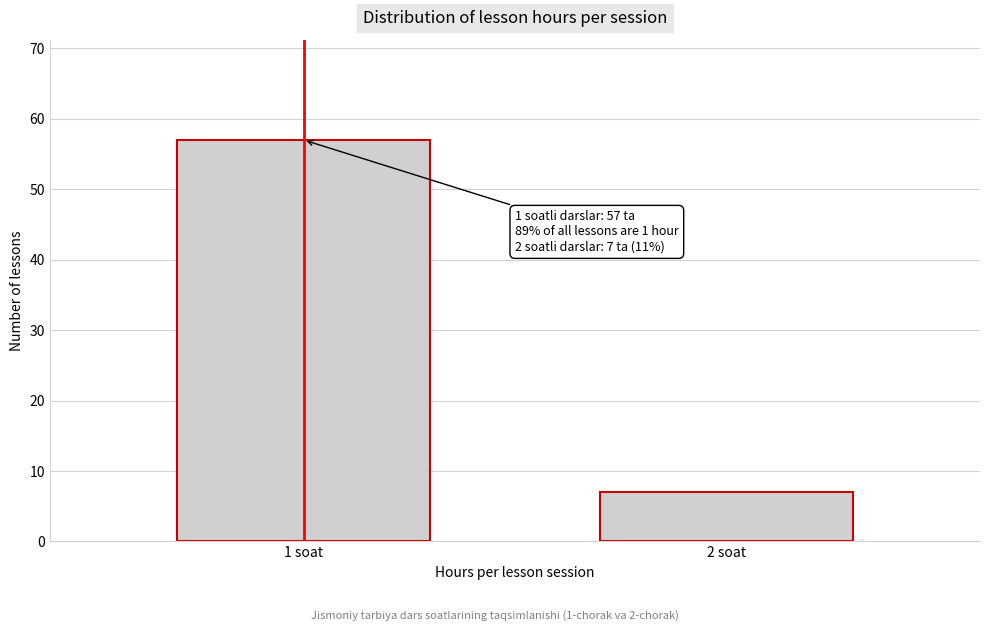

Reading left to right, transcribe all the data shown in this chart.

1 soat=57	2 soat=7